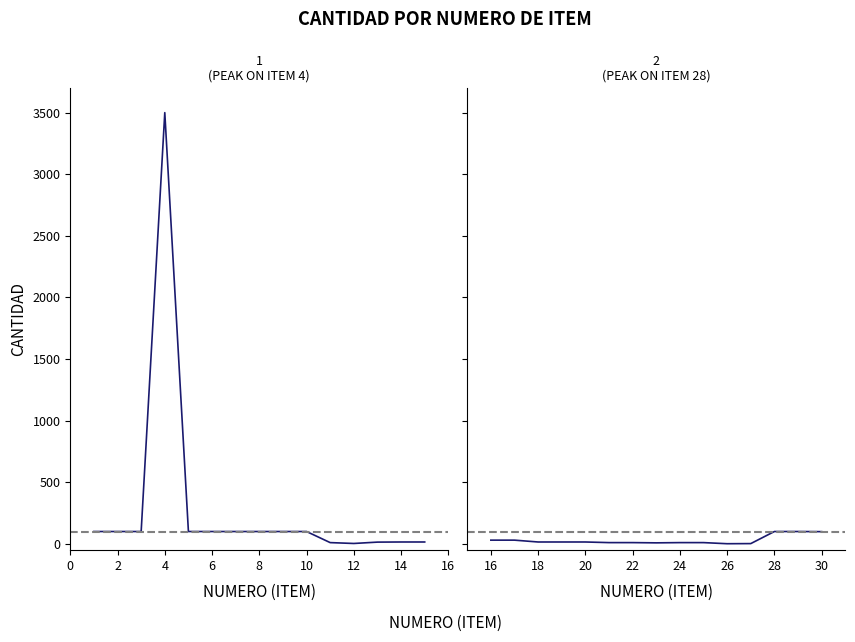

True or false: the data has more than 2 interior local peaks.

False